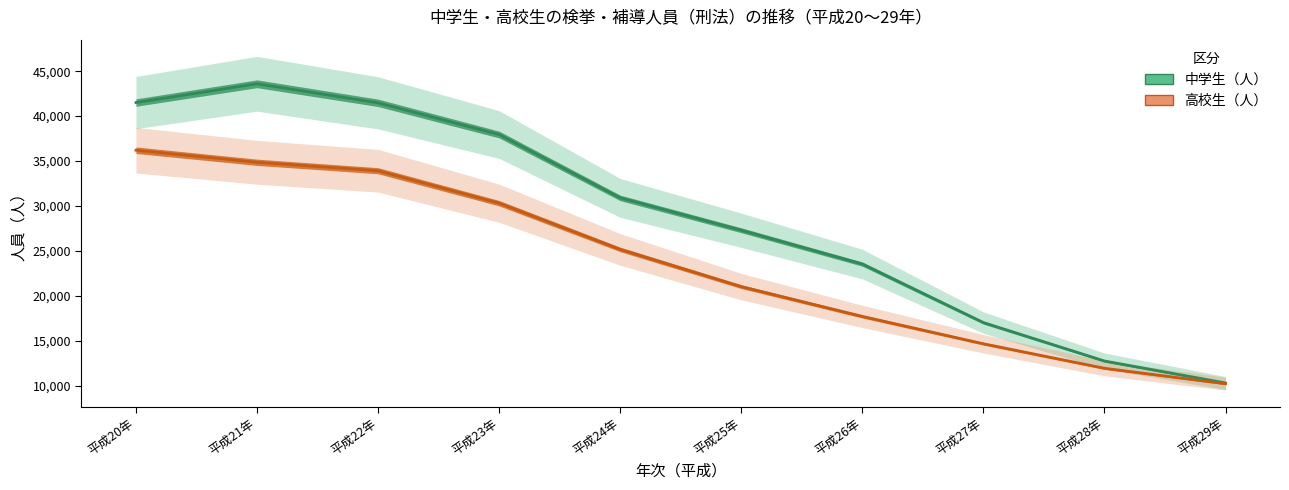

True or false: 中学生（人） and 高校生（人） cross at least once.

False